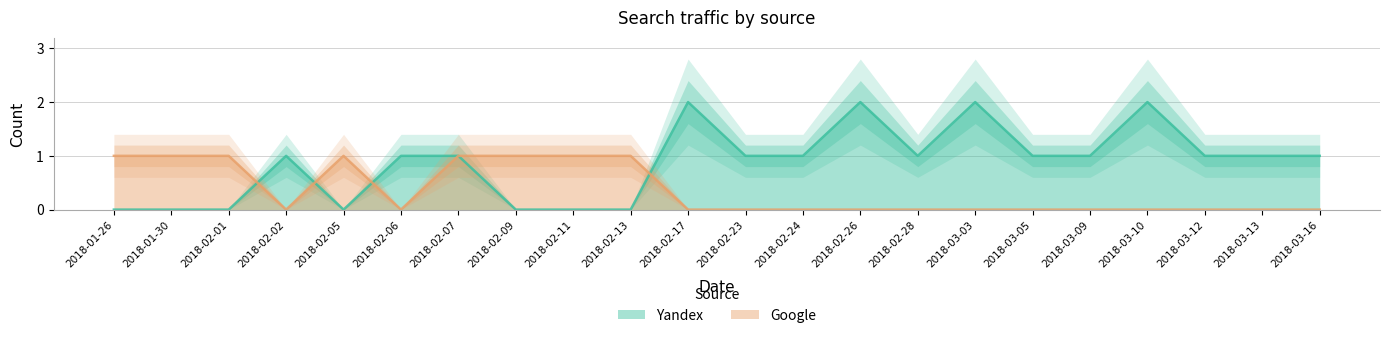

Between 2018-01-26 and 2018-03-09, which series saw the biggest shift?

Yandex